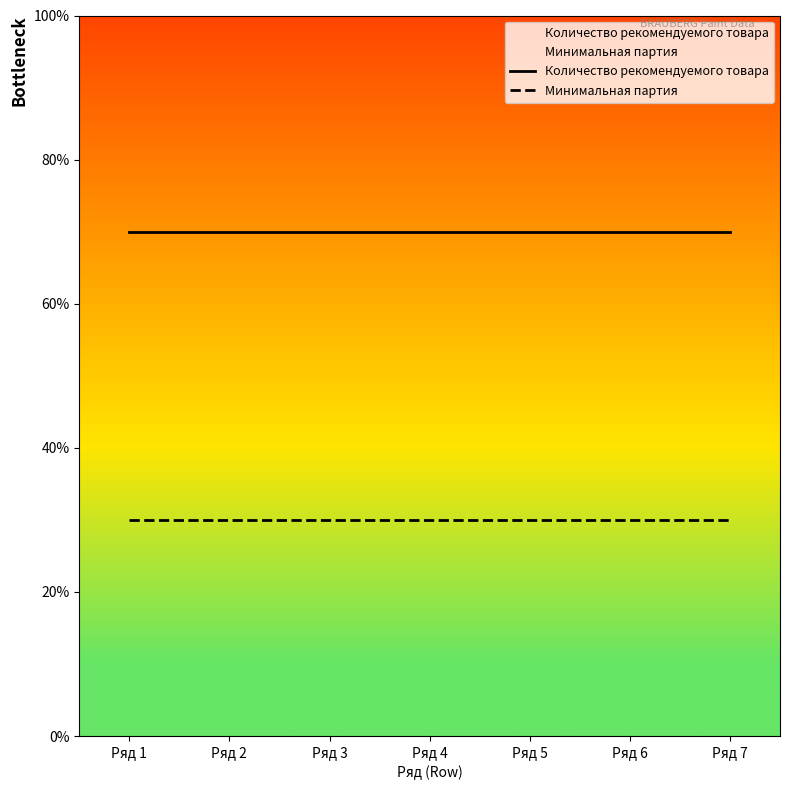

Is the value of Минимальная партия at Ряд 1 greater than the value of Количество рекомендуемого товара at Ряд 4?

No